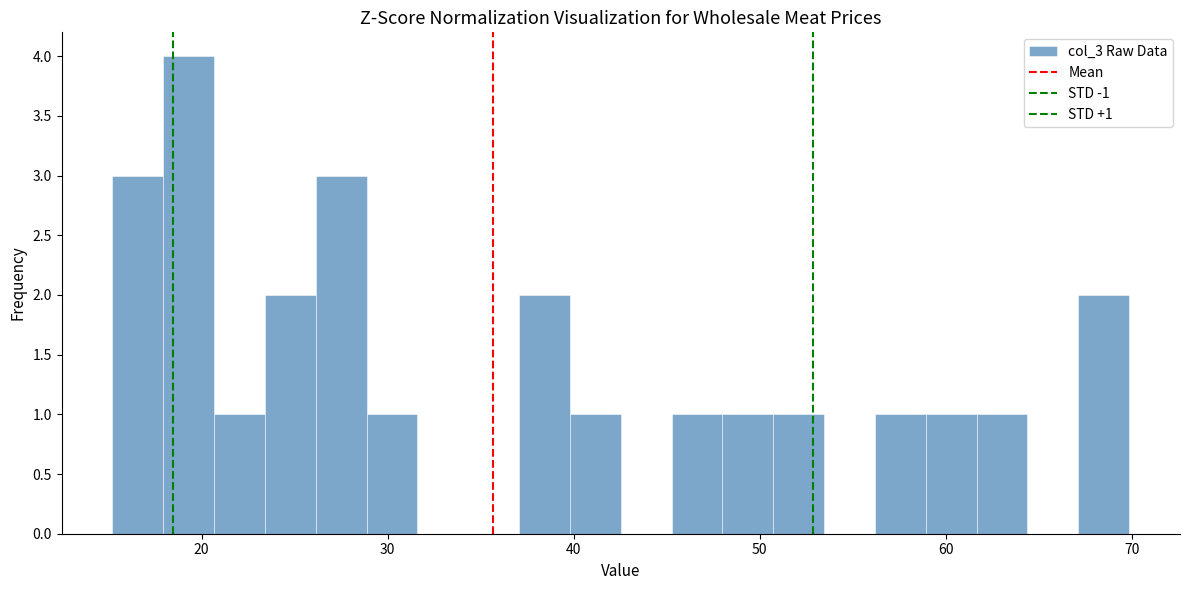

Read against the x-axis, roughly where is the centre of the tallest bar?

19